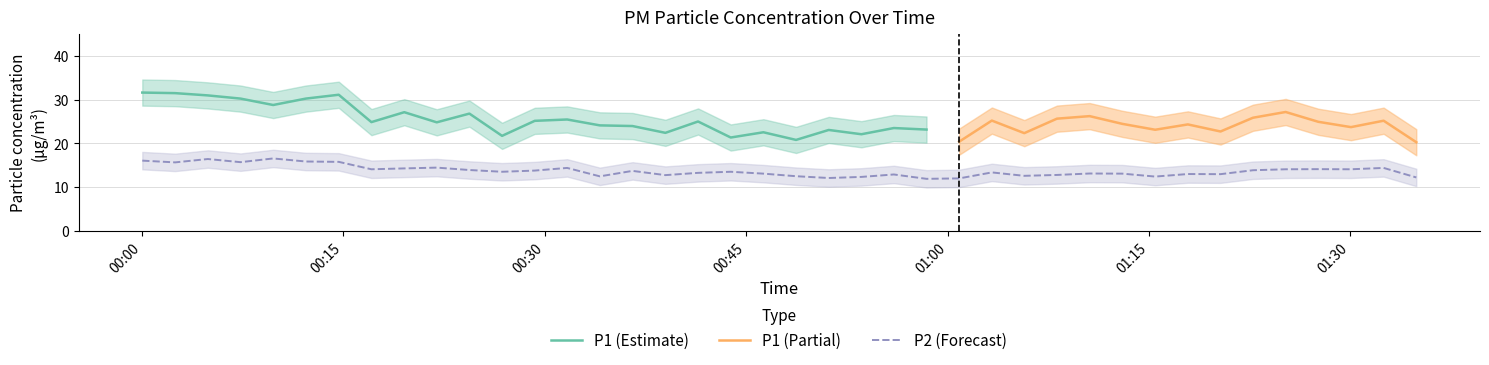

What is the maximum value for P2 (Forecast)?

16.6